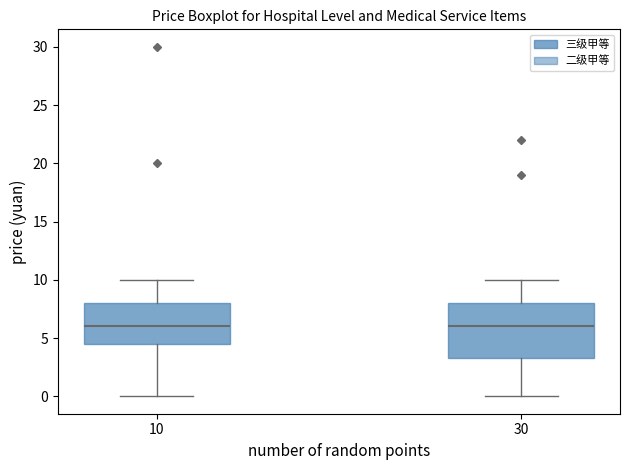

Where does the median line of the box at x = 10 sit on the y-axis? The values are not printed on the chart, so give them approximately, as read against the axis.

6.0